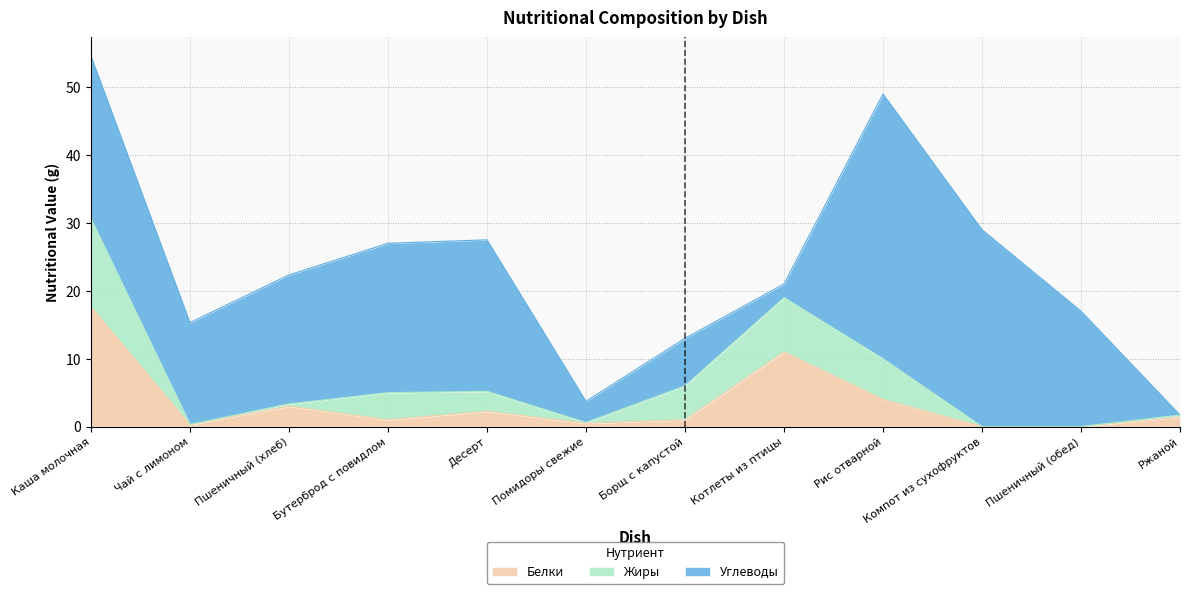

Which category has the lowest value across all series?

Компот из сухофруктов